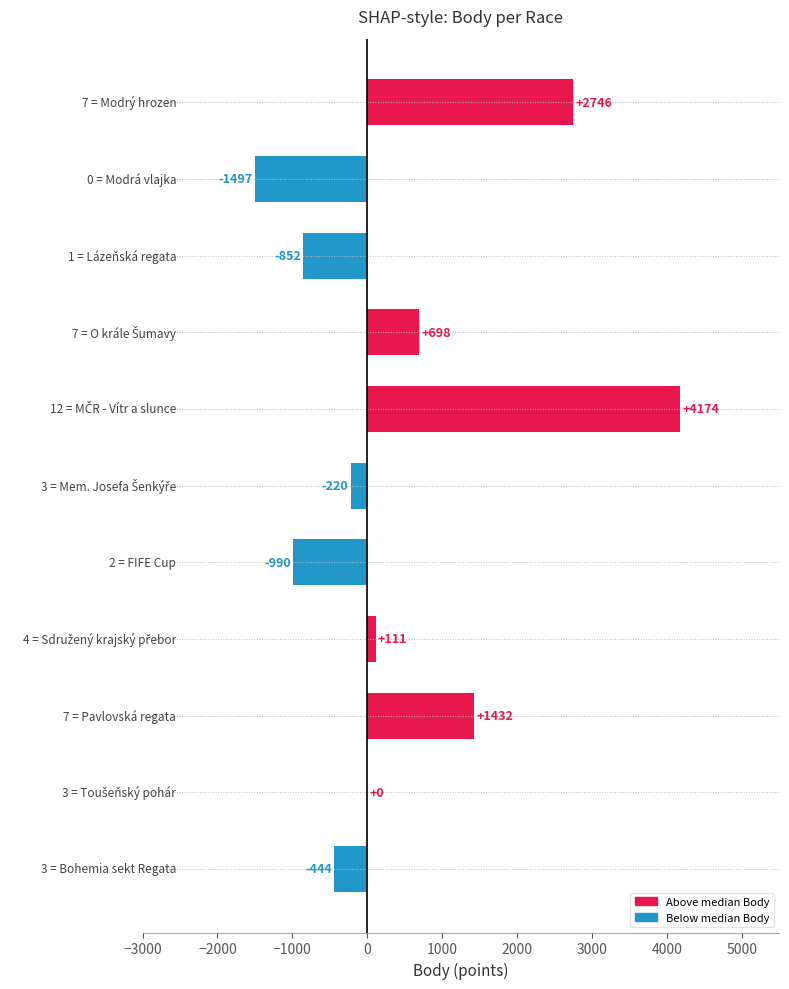

What is the sum of all values?

5158